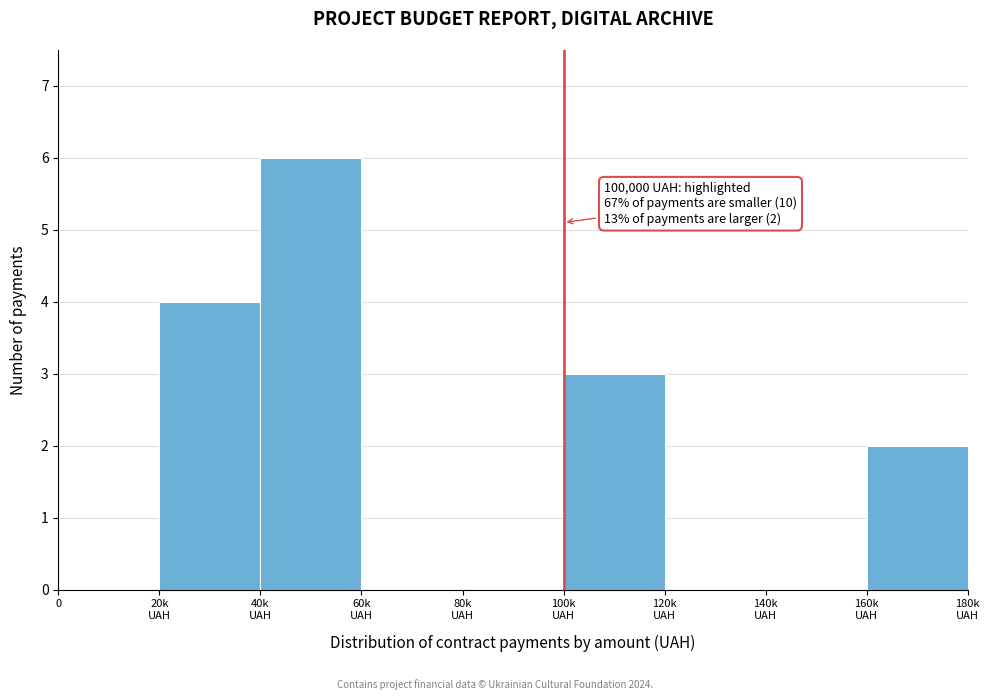

What is the maximum value shown in the chart?

6